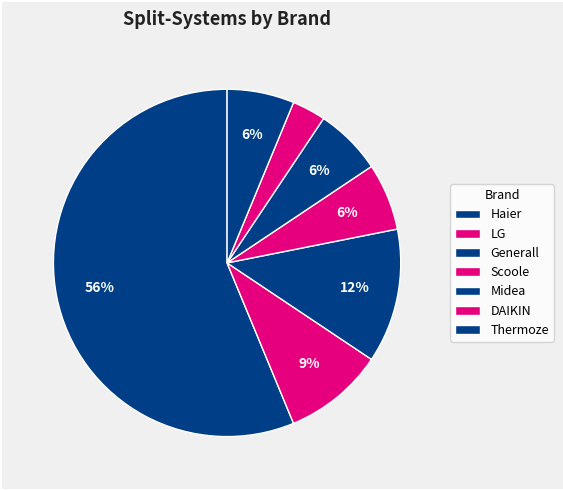

Count the number of slices in the pie.

7